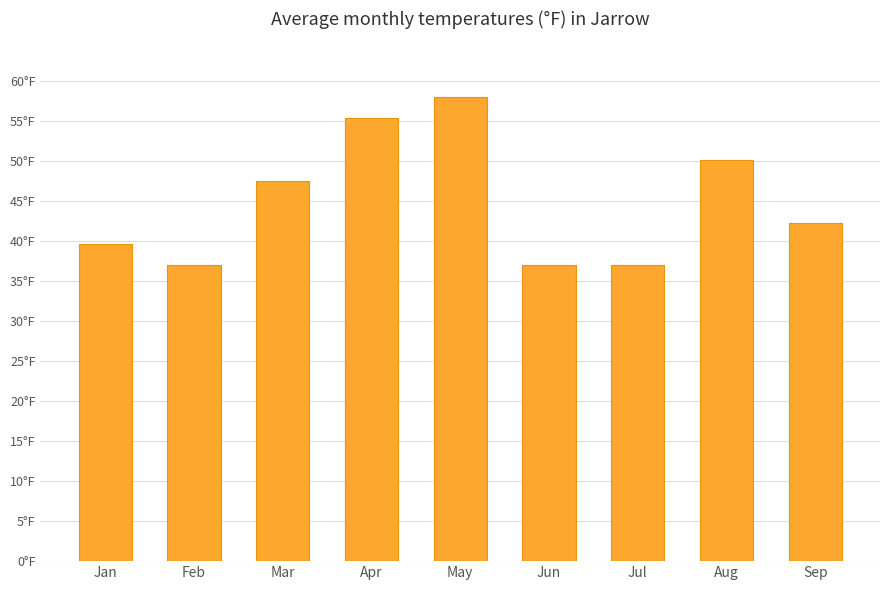

What is the change in value from Mar to Jul?

-10.5